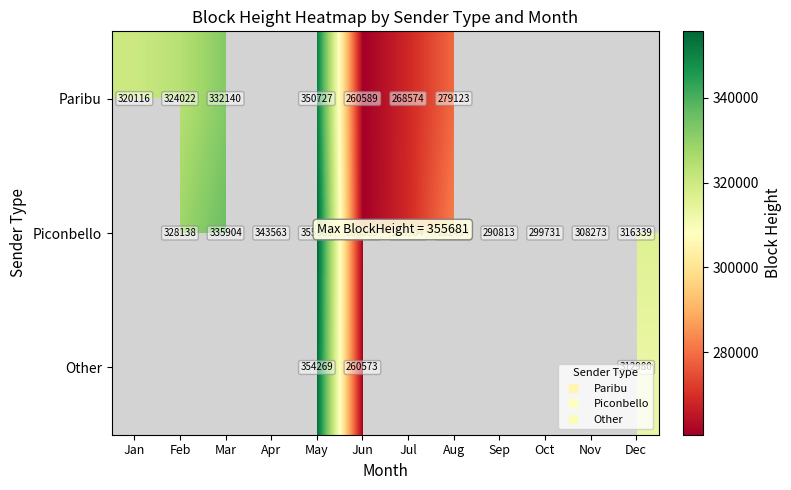

What value does the Paribu series have at May?

350727.0